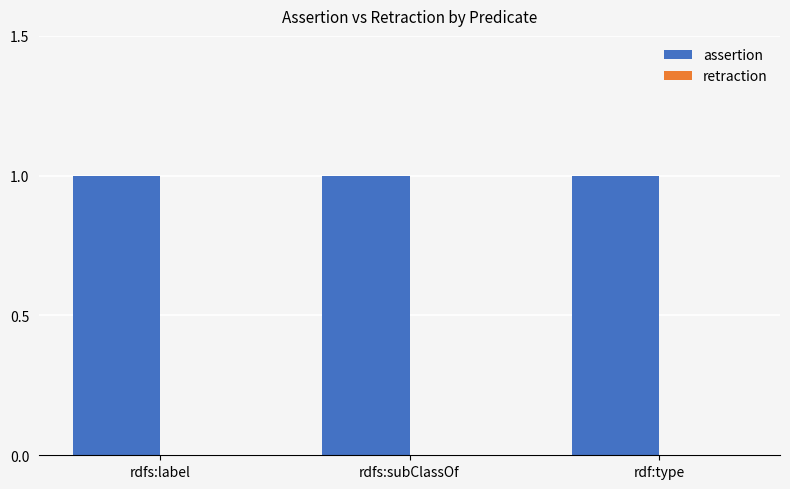

Rank the series at rdfs:label from highest to lowest value.

assertion, retraction